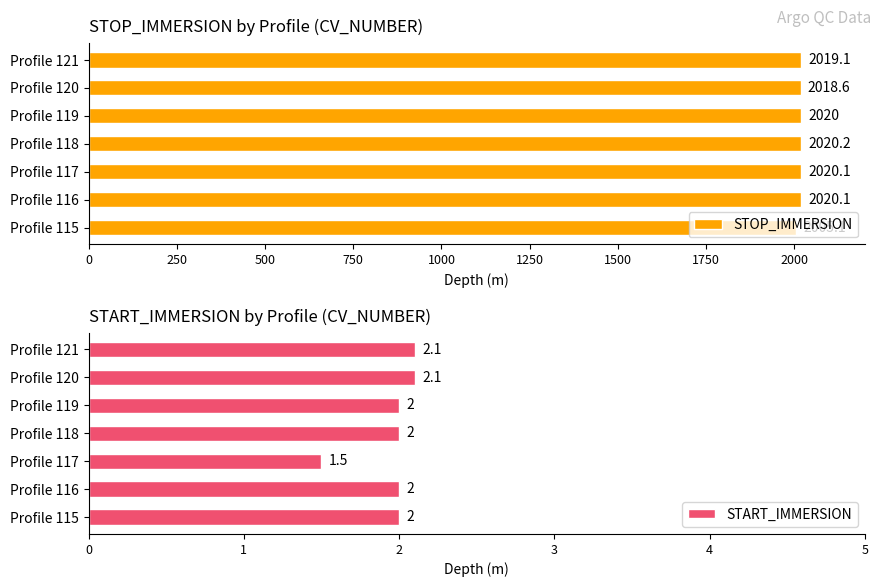

Rank the series by their average value, from lowest to highest.

START_IMMERSION, STOP_IMMERSION